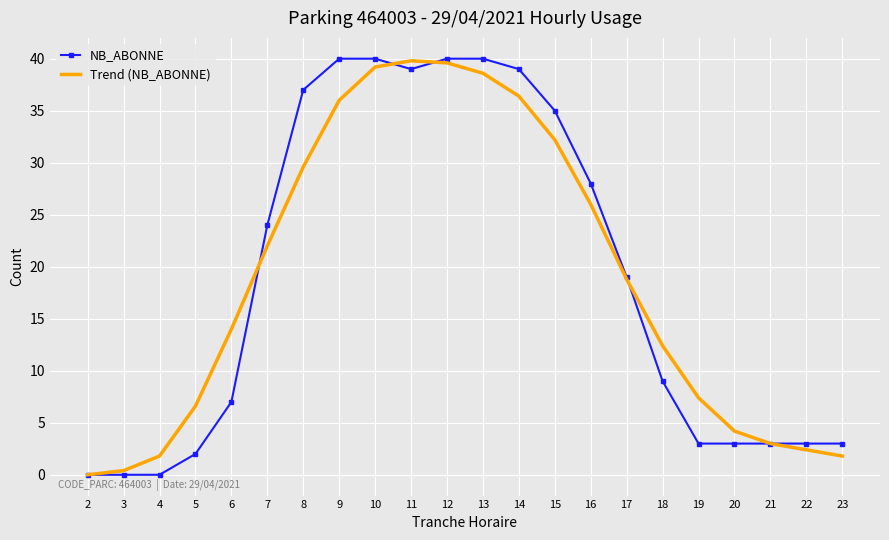

At how many categories does at least one series exceed 10?

13